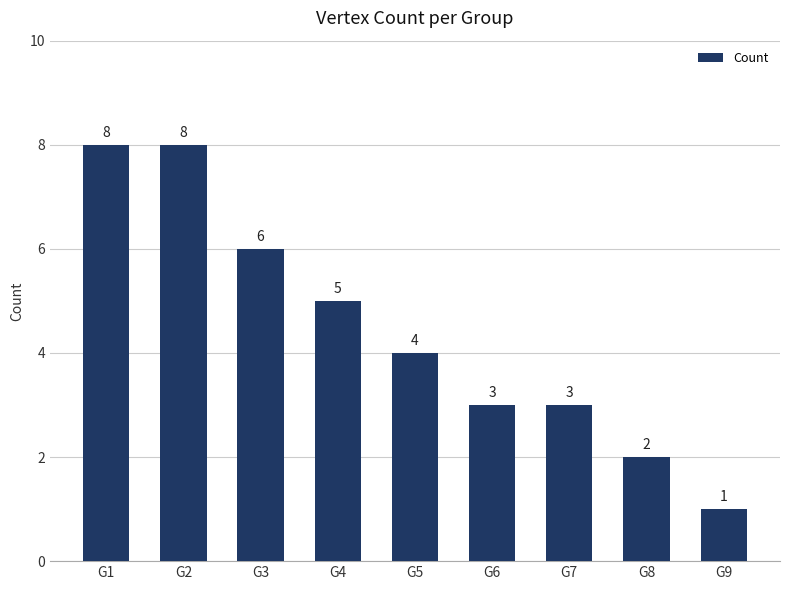

What is the greatest value displayed?

8